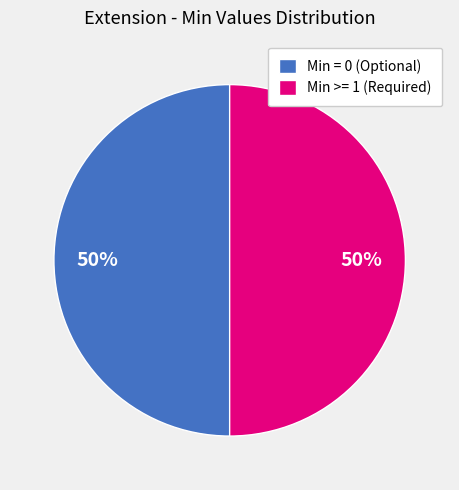

To the nearest percent, what is the difference between the largest and smallest slice percentages?

0%